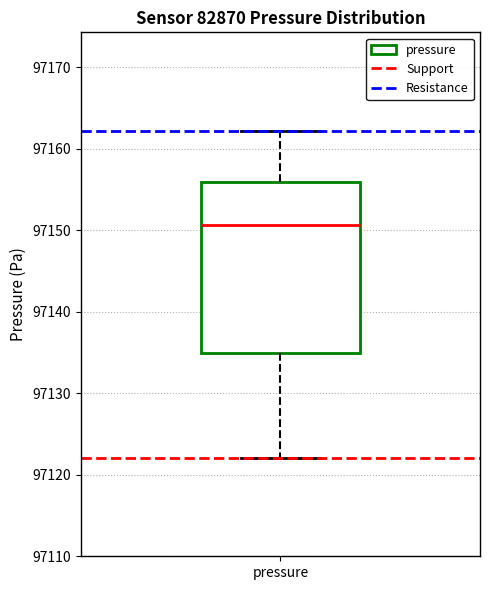

Where does the upper whisker of the box for pressure end on the y-axis? The values are not printed on the chart, so give them approximately, as read against the axis.

97162